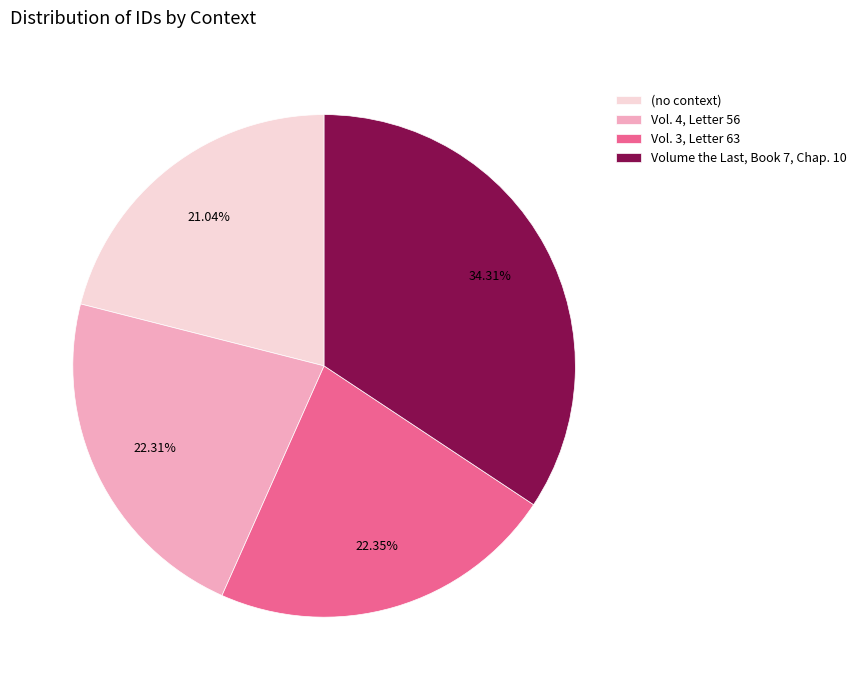

How many slices are in this pie chart?

4